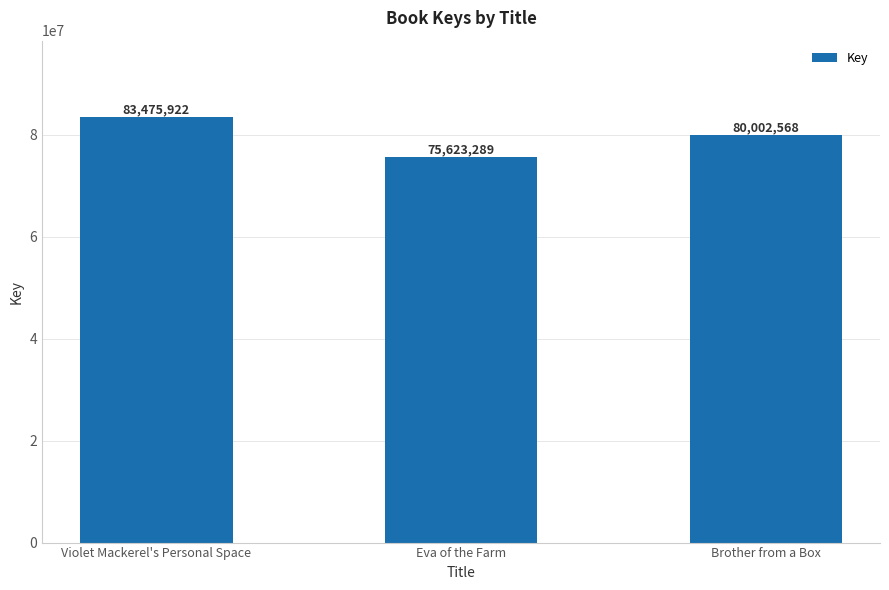

At which label is the value closest to 79549605?

Brother from a Box